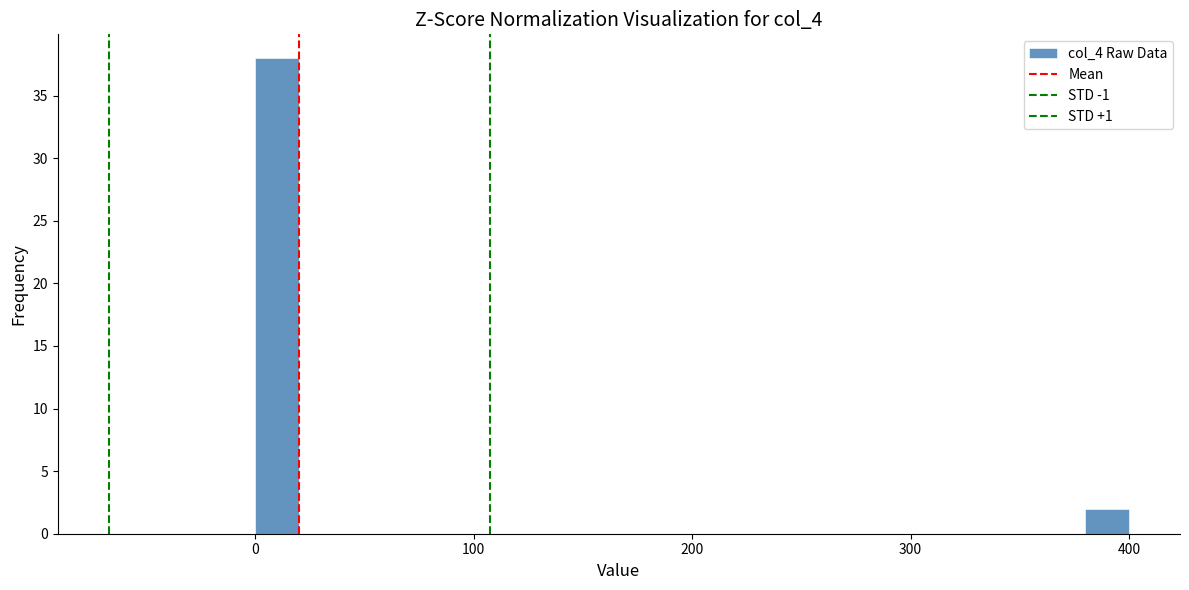

Around what value on the x-axis is the tallest bar? Give the approximate position of its centre, as read against the axis.

10